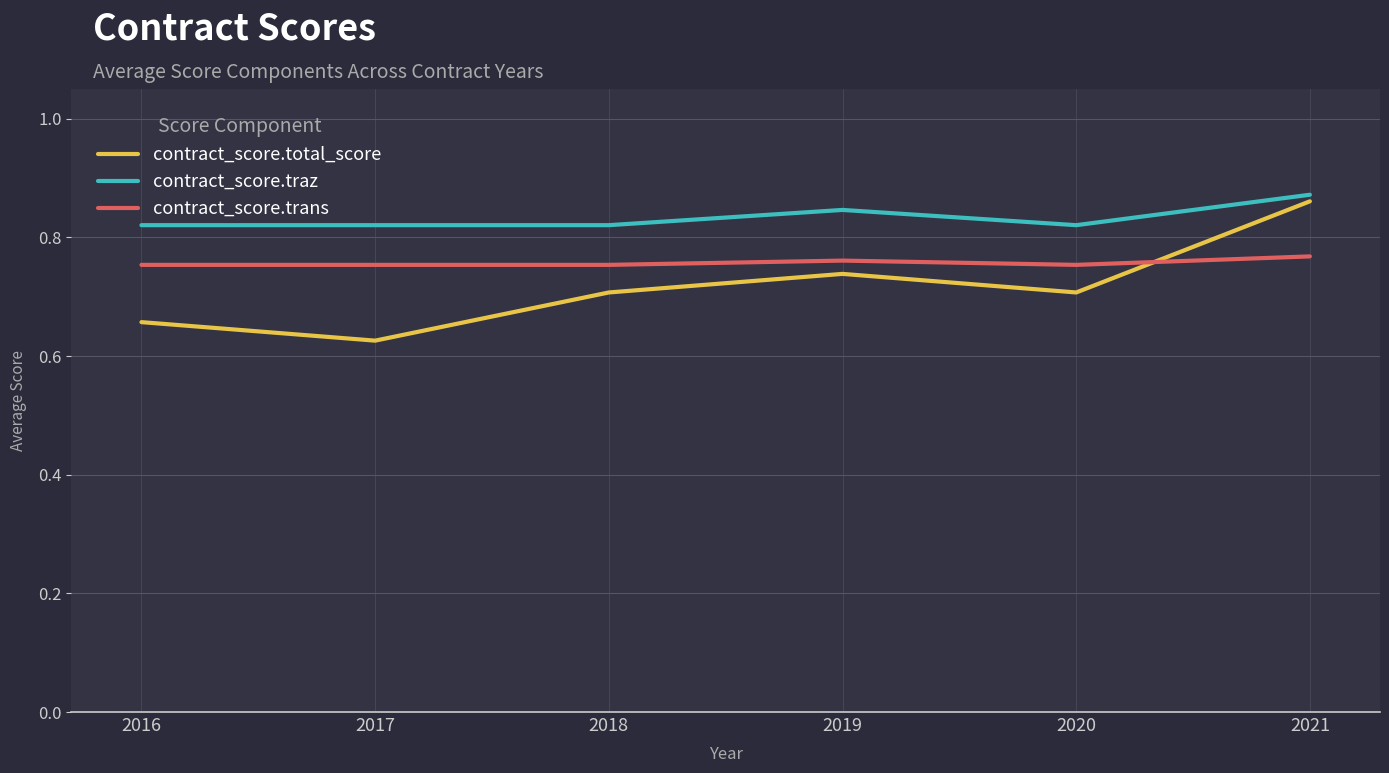

How many lines are shown in the chart?

3